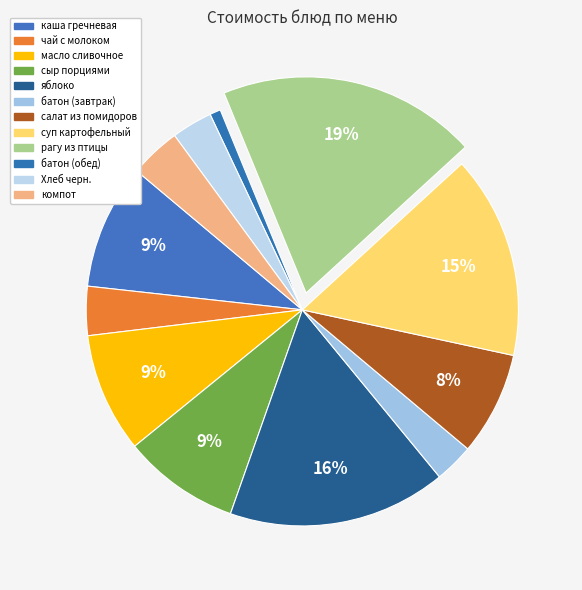

Rank the categories by value from highest to lowest.

рагу из птицы, яблоко, суп картофельный, каша гречневая, масло сливочное, сыр порциями, салат из помидоров, компот, чай с молоком, Хлеб черн., батон (завтрак), батон (обед)